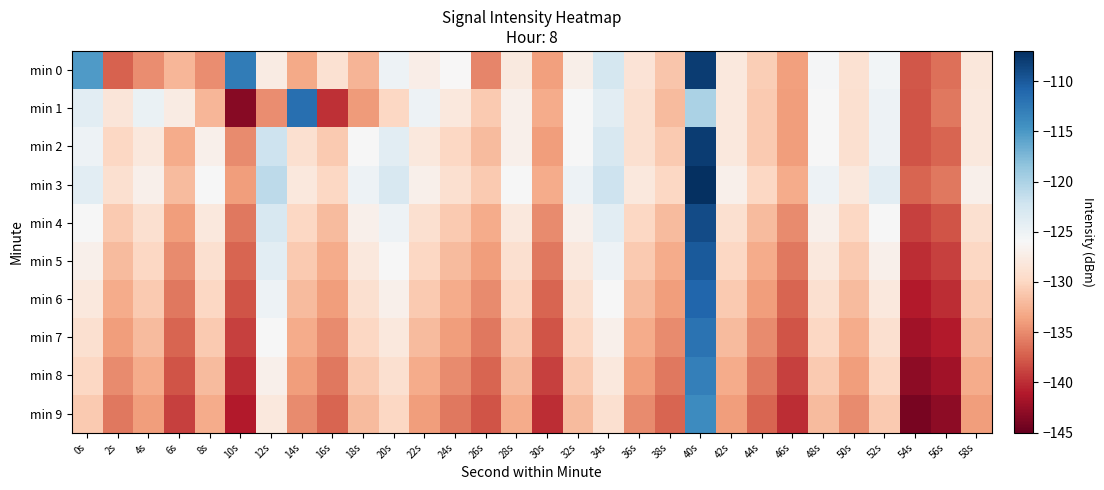

What is the total value across all series at 18s?

-1294.5